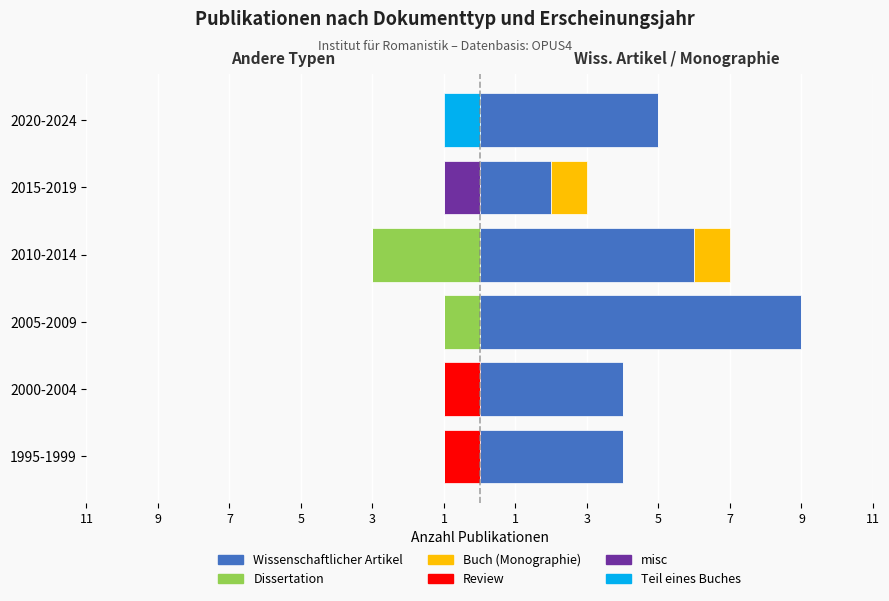

What is the total value across all series at 2020-2024?

4